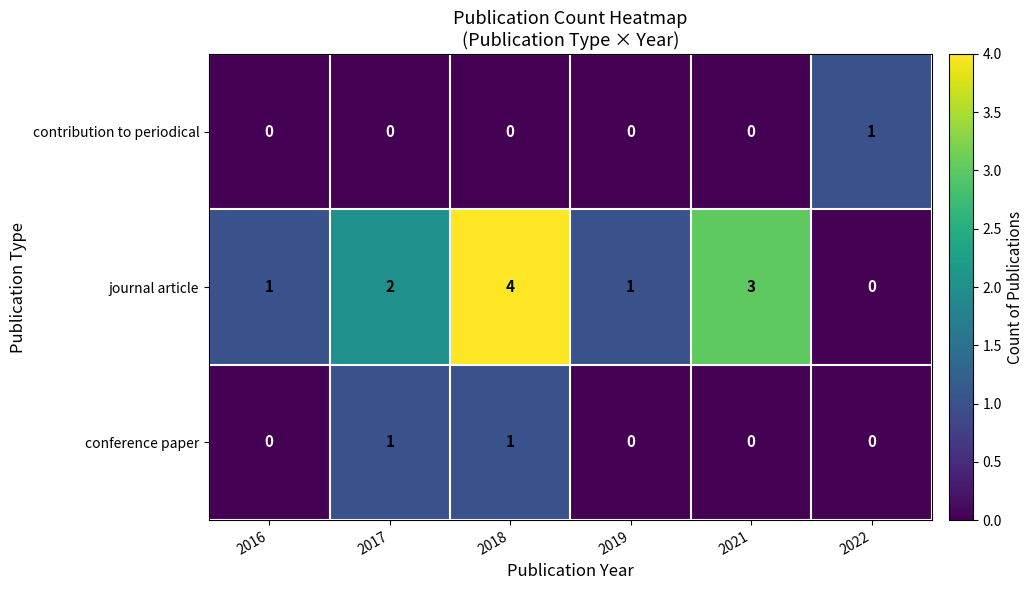

Count the conference paper values in the range 0 to 1.

6